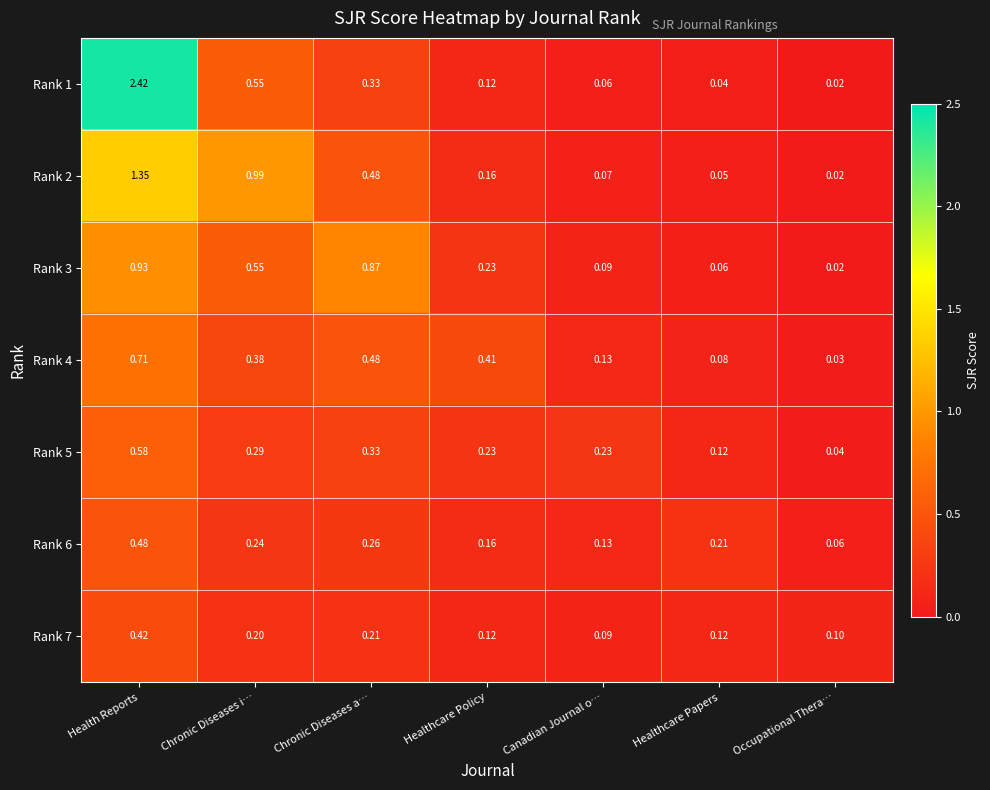

At which category is the sum across all series the highest?

Health Reports